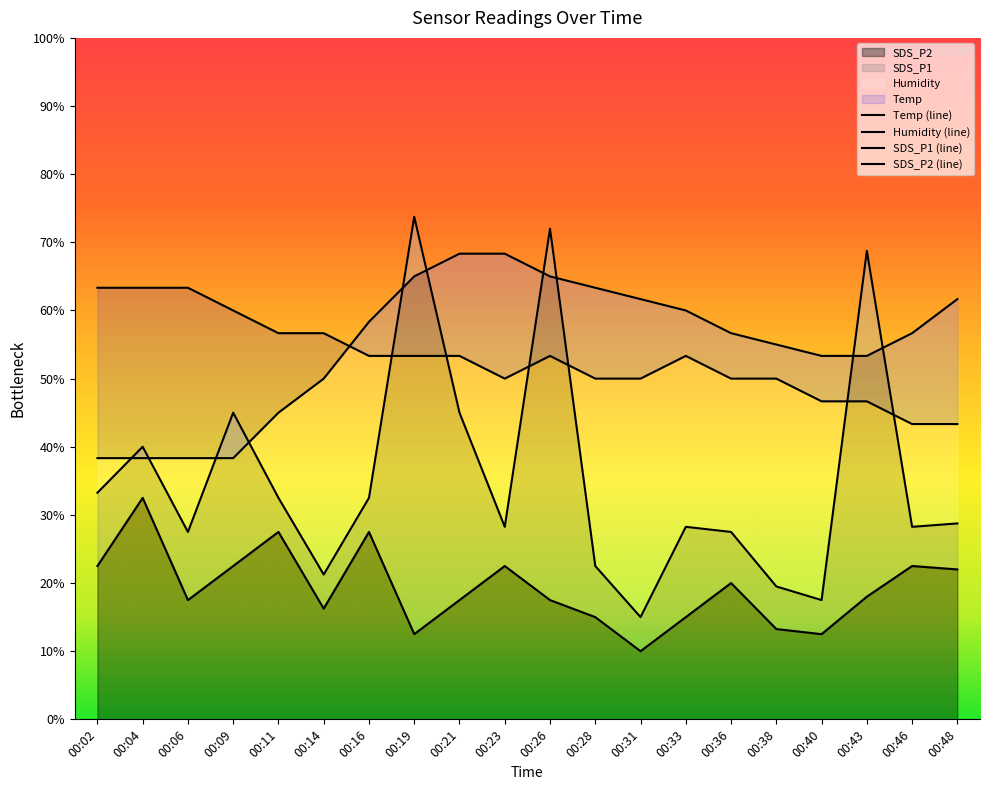

The SDS_P2 series shows 10.0 at 00:31. True or false?

True